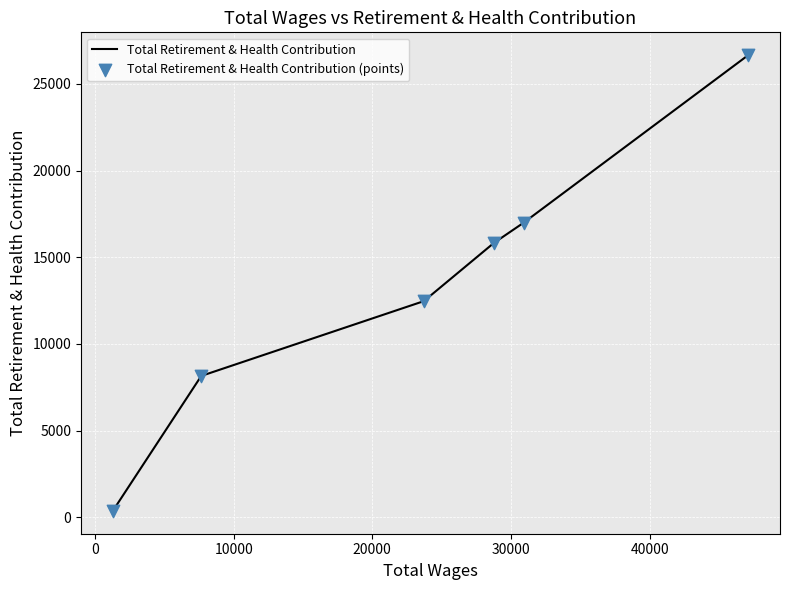

What are all the series names shown in the legend?

Total Retirement & Health Contribution, Total Retirement & Health Contribution (points)